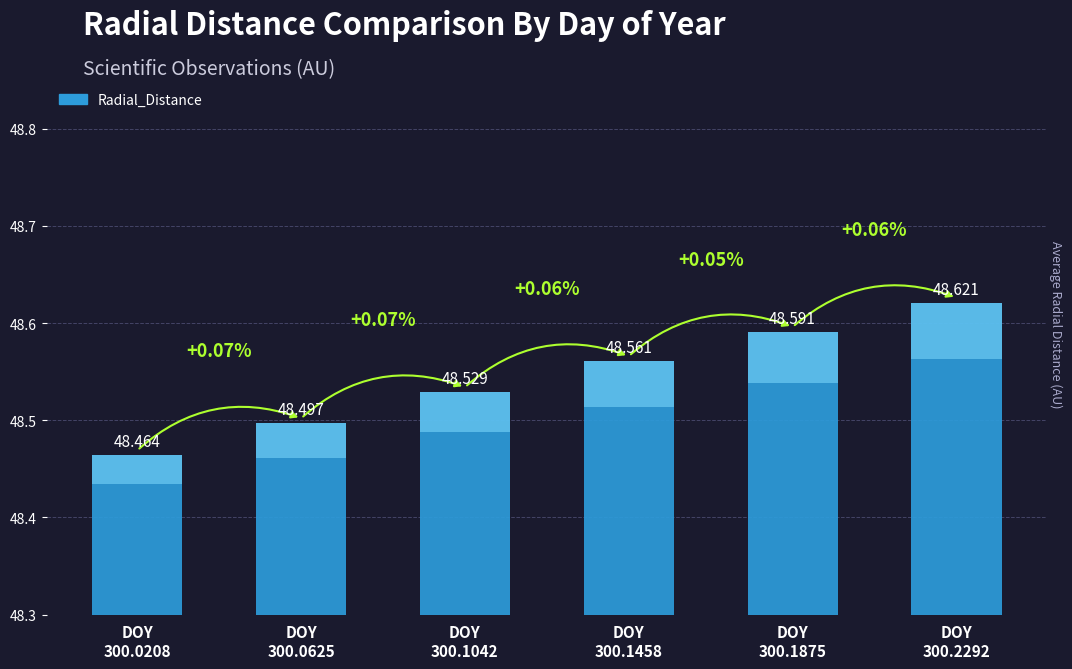

At which category does the chart reach its peak across all series?

300.2292